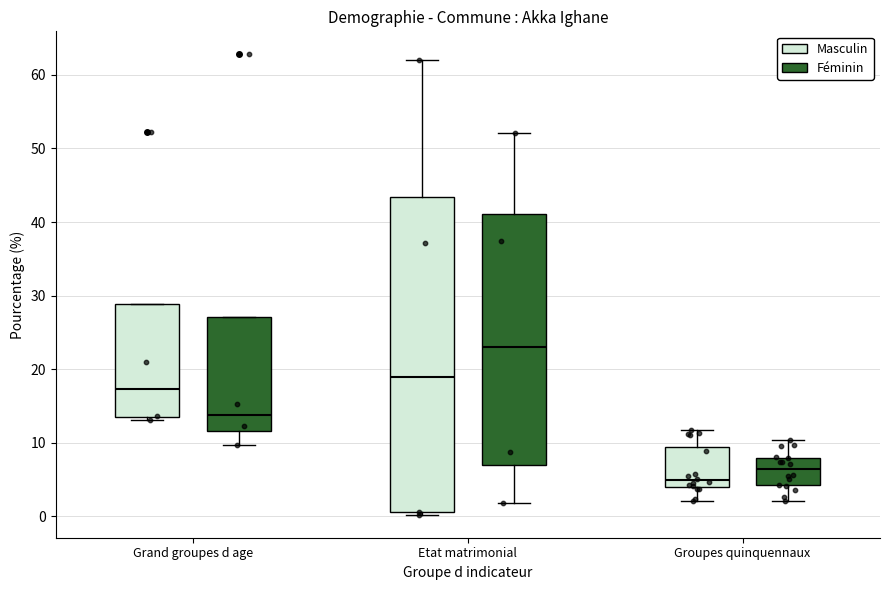

Comparing the boxes themselves (not the whiskers), which one is the tallest?

Etat matrimonial (Masculin)